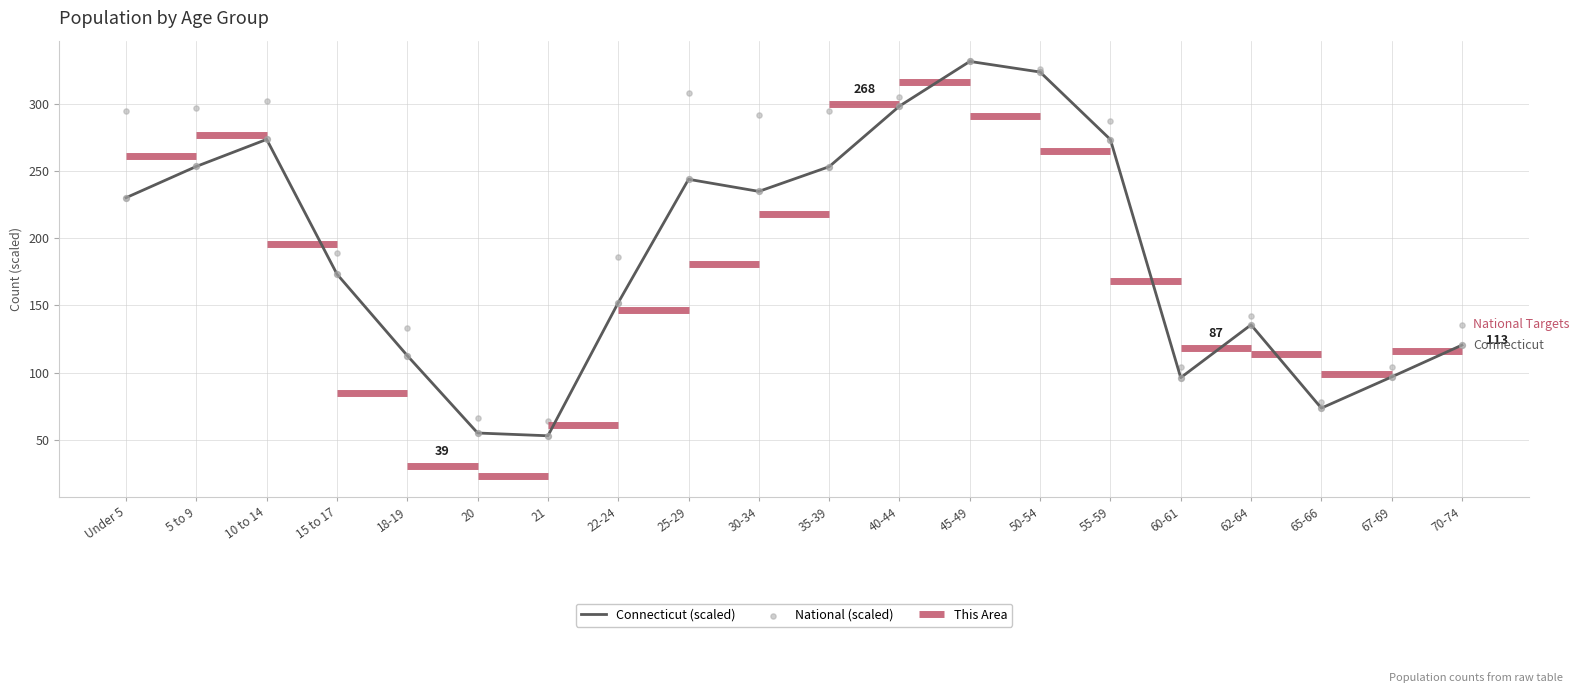

What is the total value across all series at 40-44?

604.1